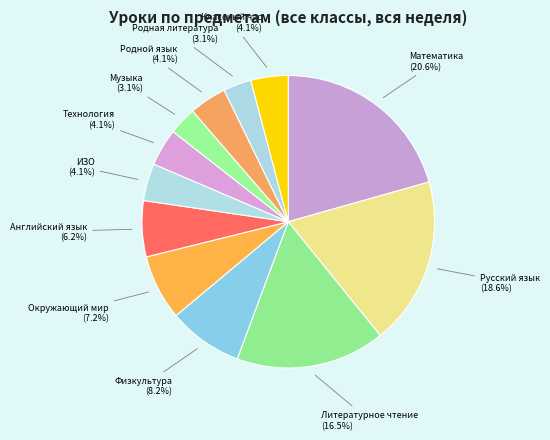

Does Литературное чтение represent more than half of the total?

No